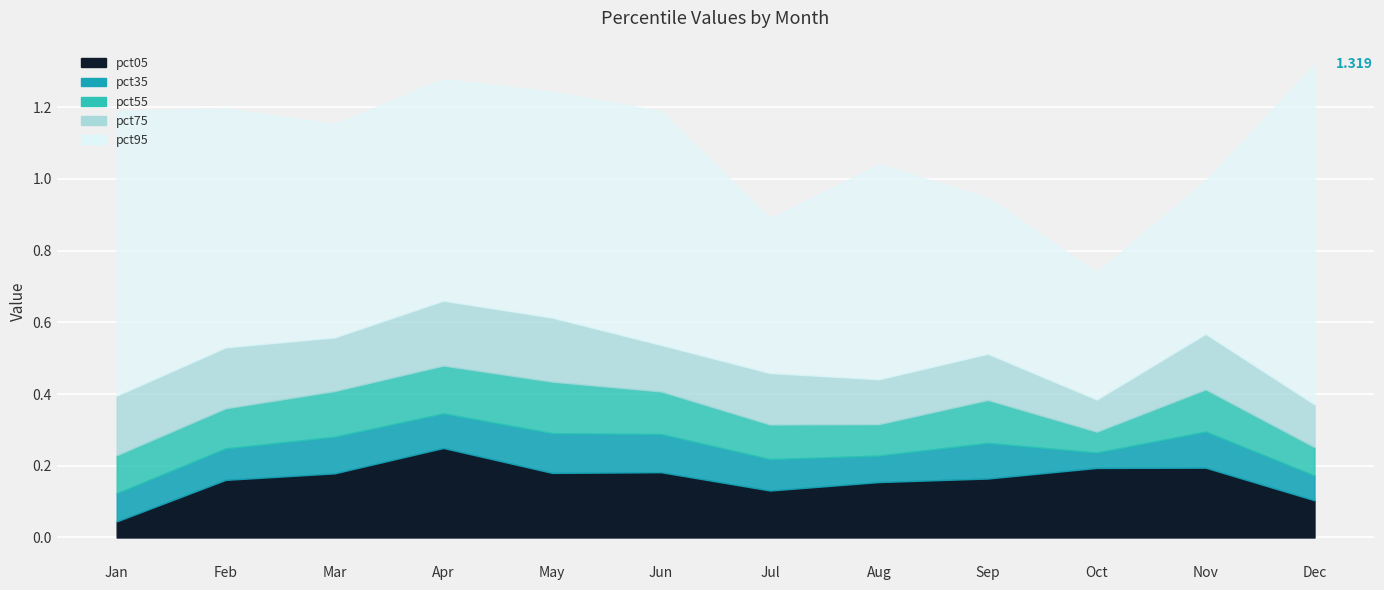

Reading left to right, list all the values displayed in this chart.

pct05: Jan=0.0	Feb=0.2	Mar=0.2	Apr=0.2	May=0.2	Jun=0.2	Jul=0.1	Aug=0.2	Sep=0.2	Oct=0.2	Nov=0.2	Dec=0.1
pct35: Jan=0.1	Feb=0.1	Mar=0.1	Apr=0.1	May=0.1	Jun=0.1	Jul=0.1	Aug=0.1	Sep=0.1	Oct=0.0	Nov=0.1	Dec=0.1
pct55: Jan=0.1	Feb=0.1	Mar=0.1	Apr=0.1	May=0.1	Jun=0.1	Jul=0.1	Aug=0.1	Sep=0.1	Oct=0.1	Nov=0.1	Dec=0.1
pct75: Jan=0.2	Feb=0.2	Mar=0.1	Apr=0.2	May=0.2	Jun=0.1	Jul=0.1	Aug=0.1	Sep=0.1	Oct=0.1	Nov=0.2	Dec=0.1
pct95: Jan=0.8	Feb=0.7	Mar=0.6	Apr=0.6	May=0.6	Jun=0.7	Jul=0.4	Aug=0.6	Sep=0.4	Oct=0.4	Nov=0.4	Dec=0.9